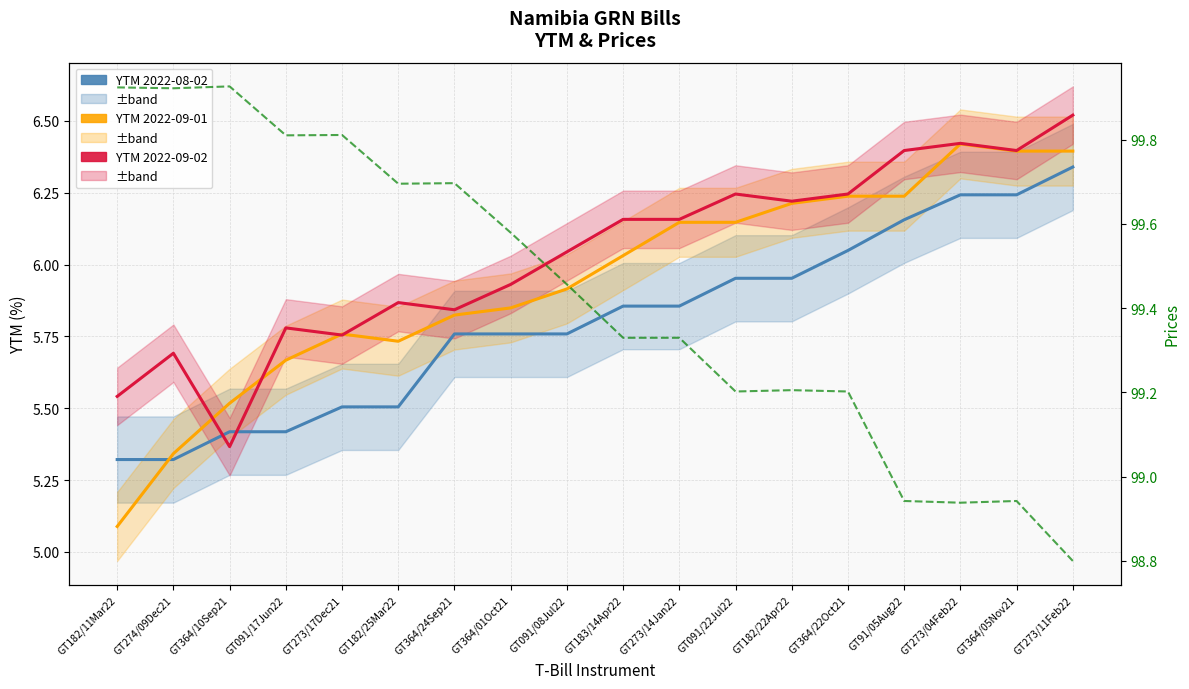

Which series changed the most between GT364/05Nov21 and GT273/11Feb22?

Prices 2022-09-02